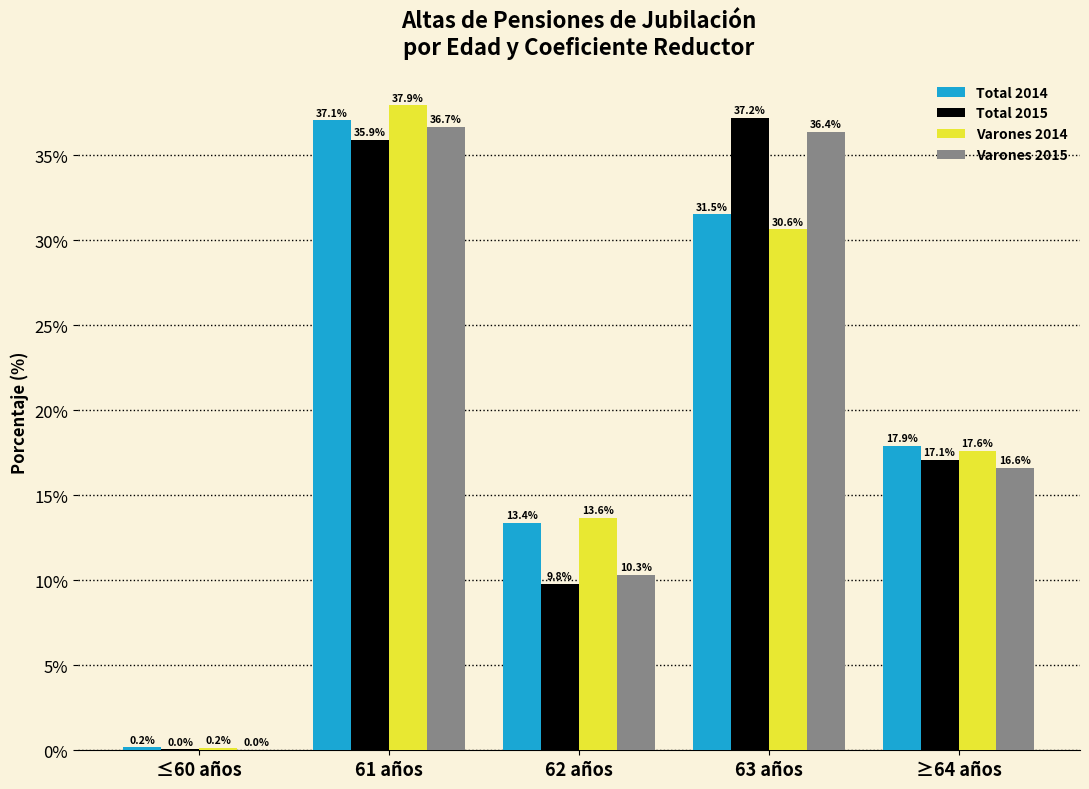

Between ≤60 años and 63 años, which series saw the biggest shift?

Total 2015